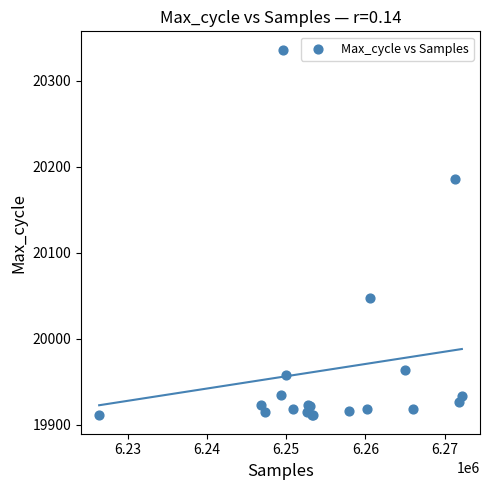

What Y value in the scatter plot is closest to 20123?

20186